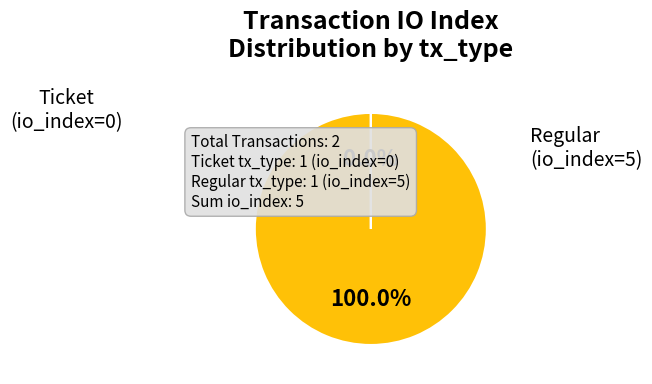

Is there a majority slice in this chart?

Yes